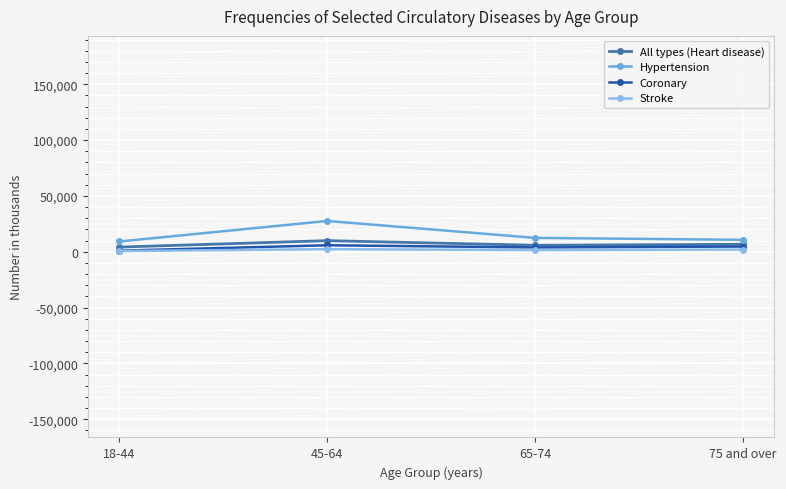

What is the difference between the Coronary values at 18-44 and 45-64?

4816